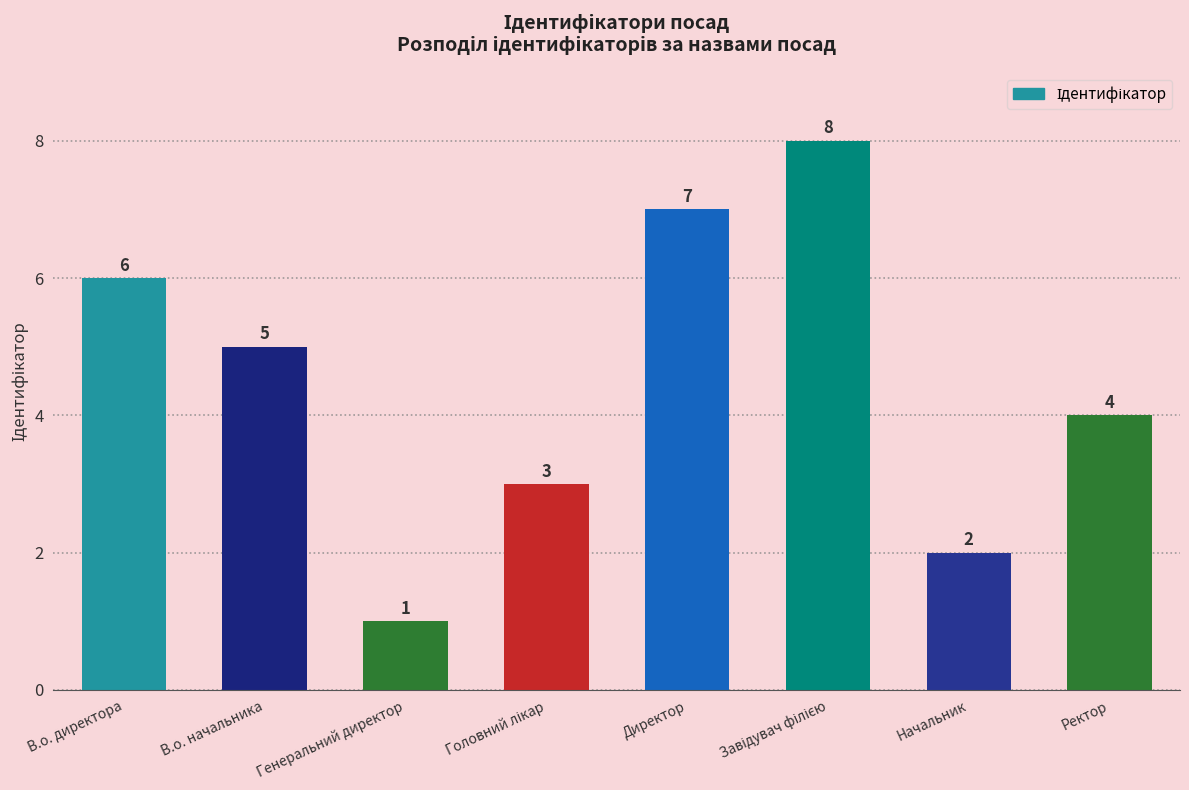

Where does the data first go above 5?

В.о. директора